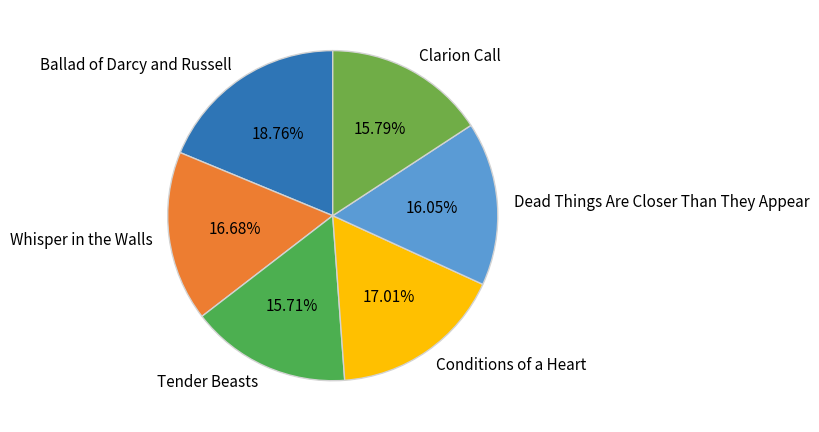

Is it true that Dead Things Are Closer Than They Appear is 16% of the pie?

True